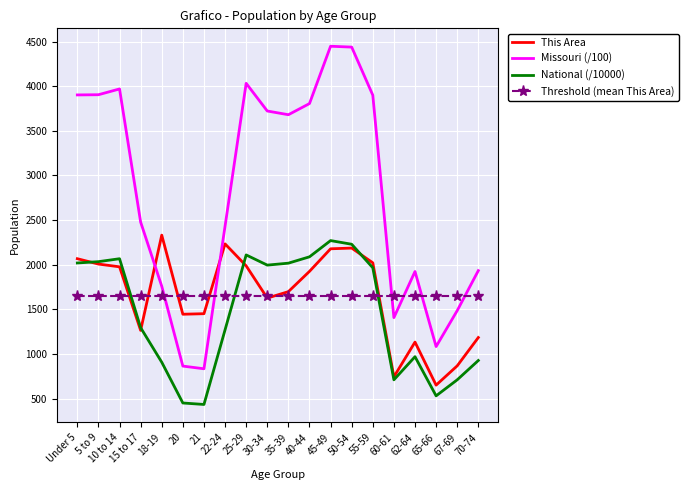

True or false: Missouri (/100) and This Area cross at least once.

True